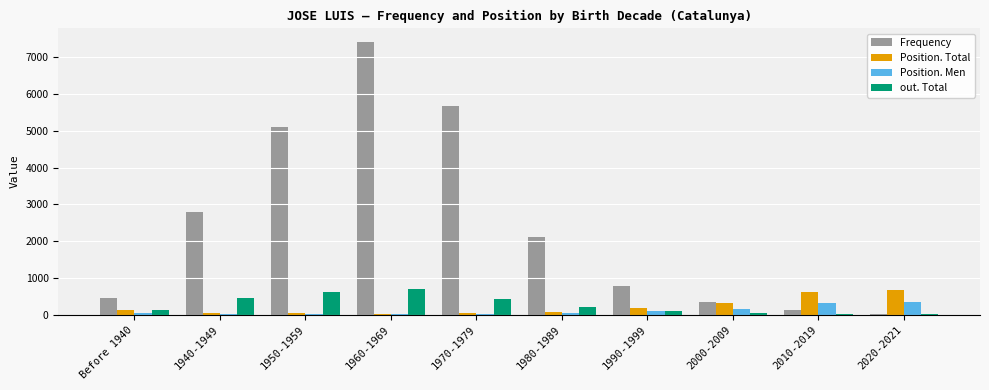

Which series changed the most between 1980-1989 and 2020-2021?

Frequency